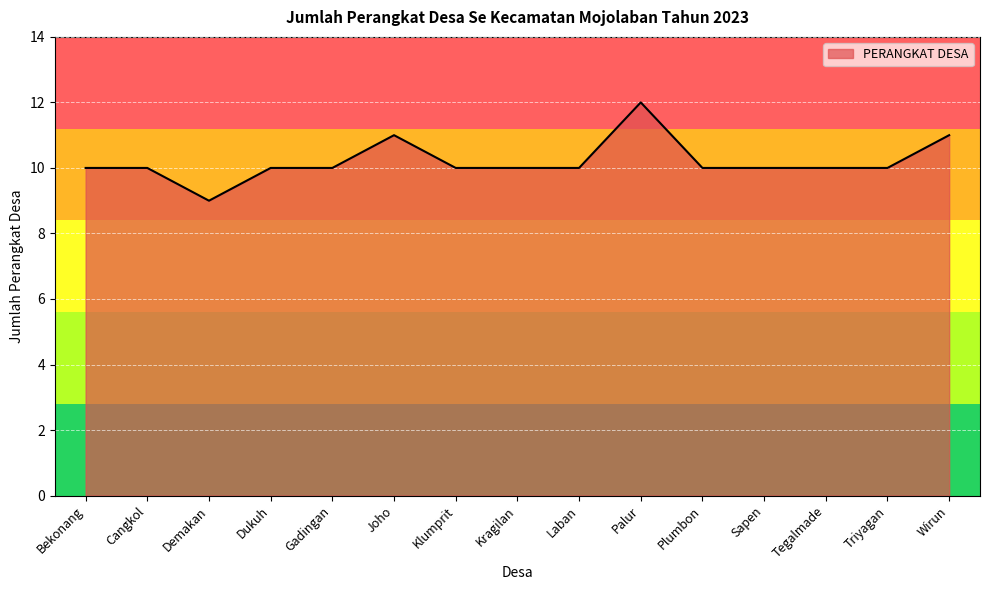

Approximately how many times larger is the value at Sapen compared to Joho?

0.9